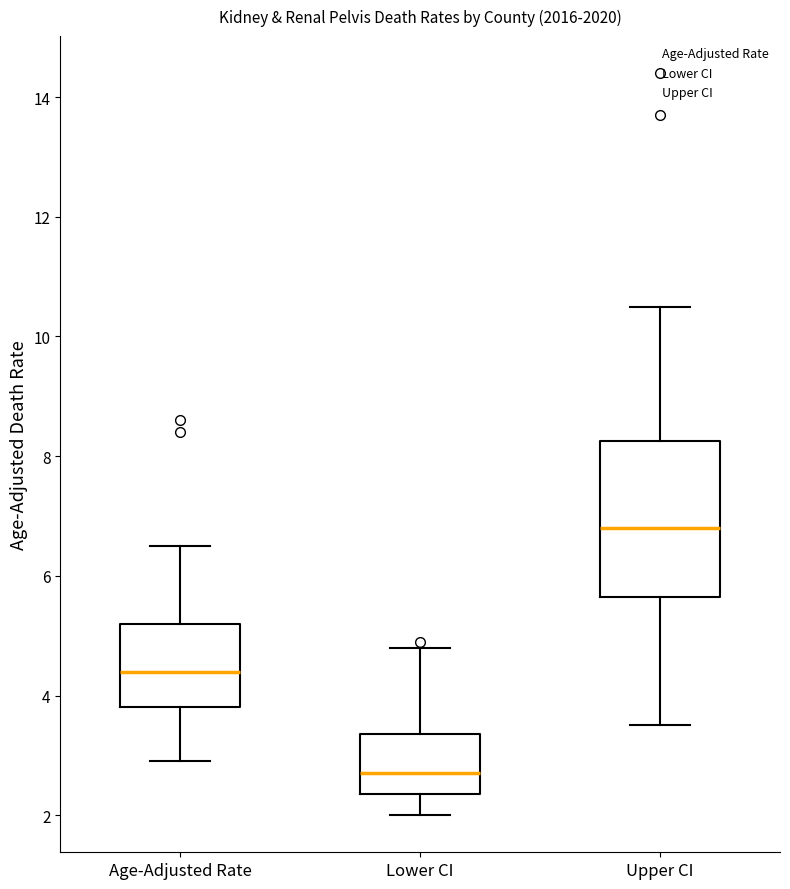

Where is the upper edge of the box for Upper CI on the y-axis? The values are not printed on the chart, so give them approximately, as read against the axis.

8.2